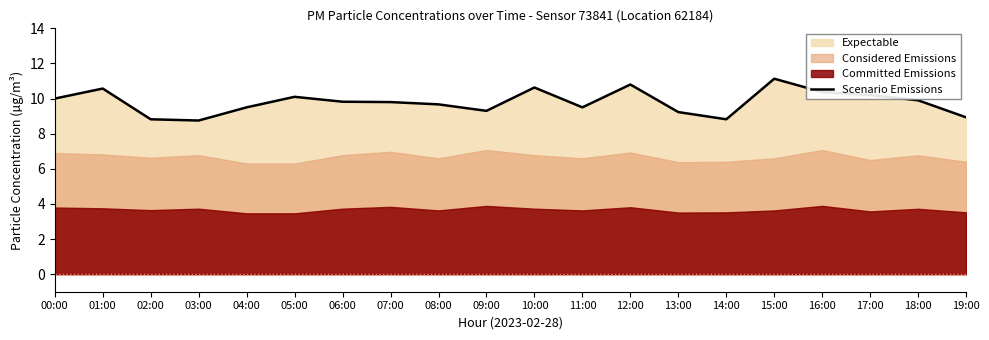

What is the change in value from 08:00 to 14:00?

-0.8